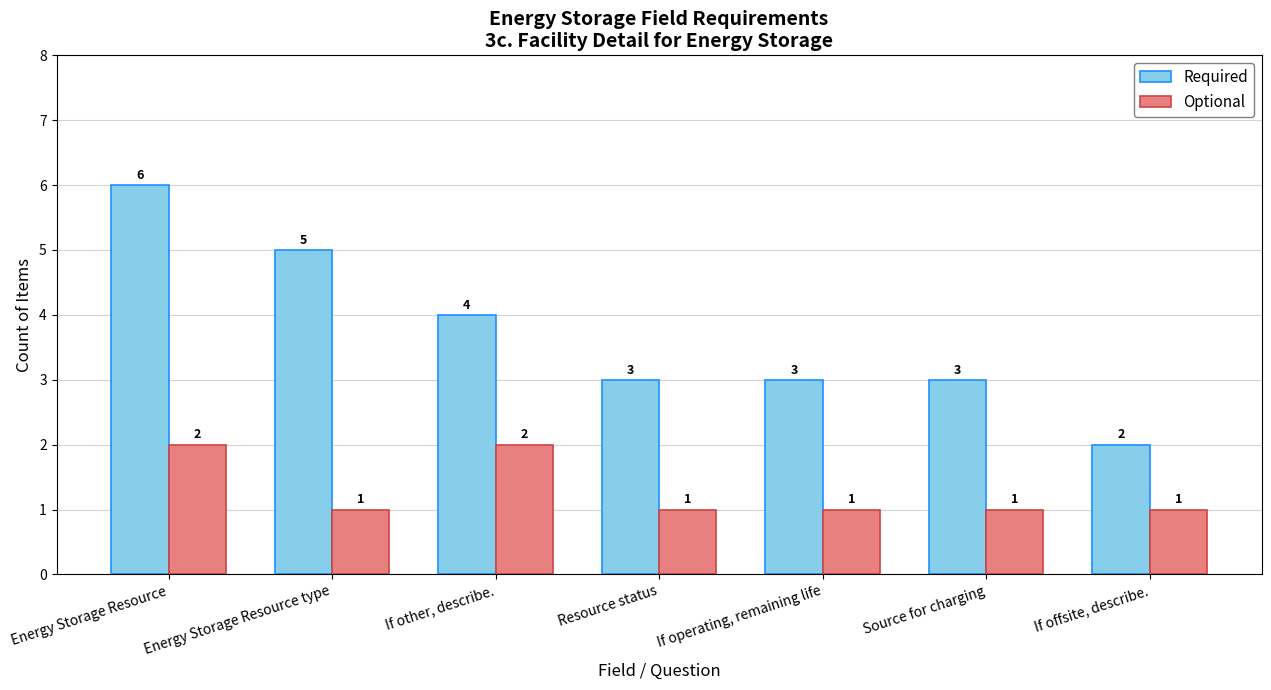

What position from the left is Energy Storage Resource?

1